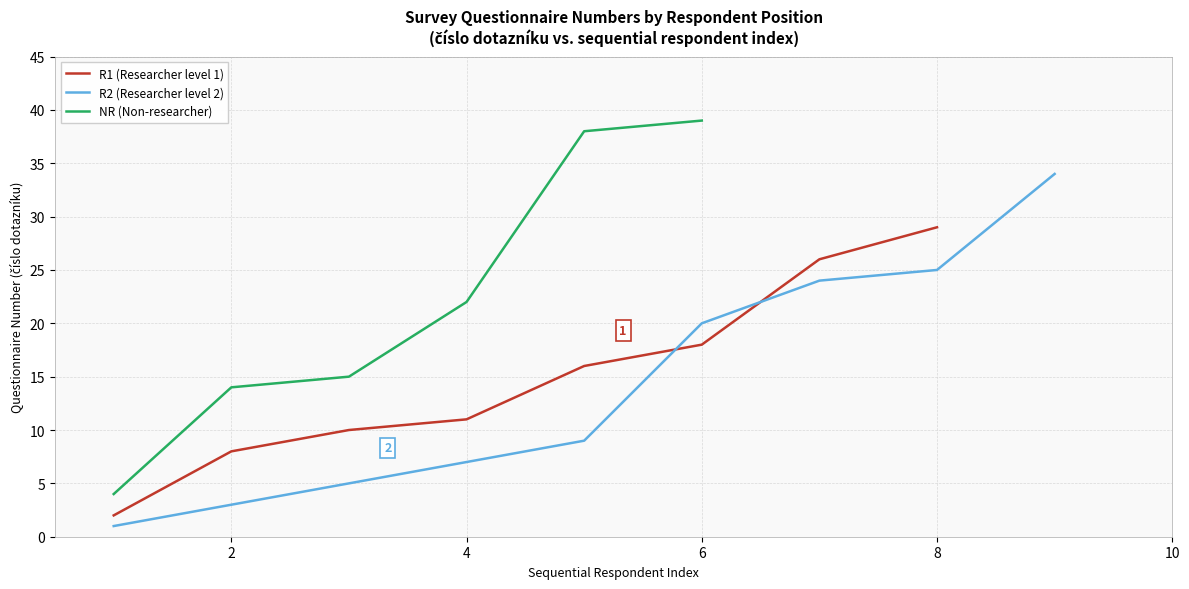

Is it true that R1 (Researcher level 1) equals 17 at 8?

False